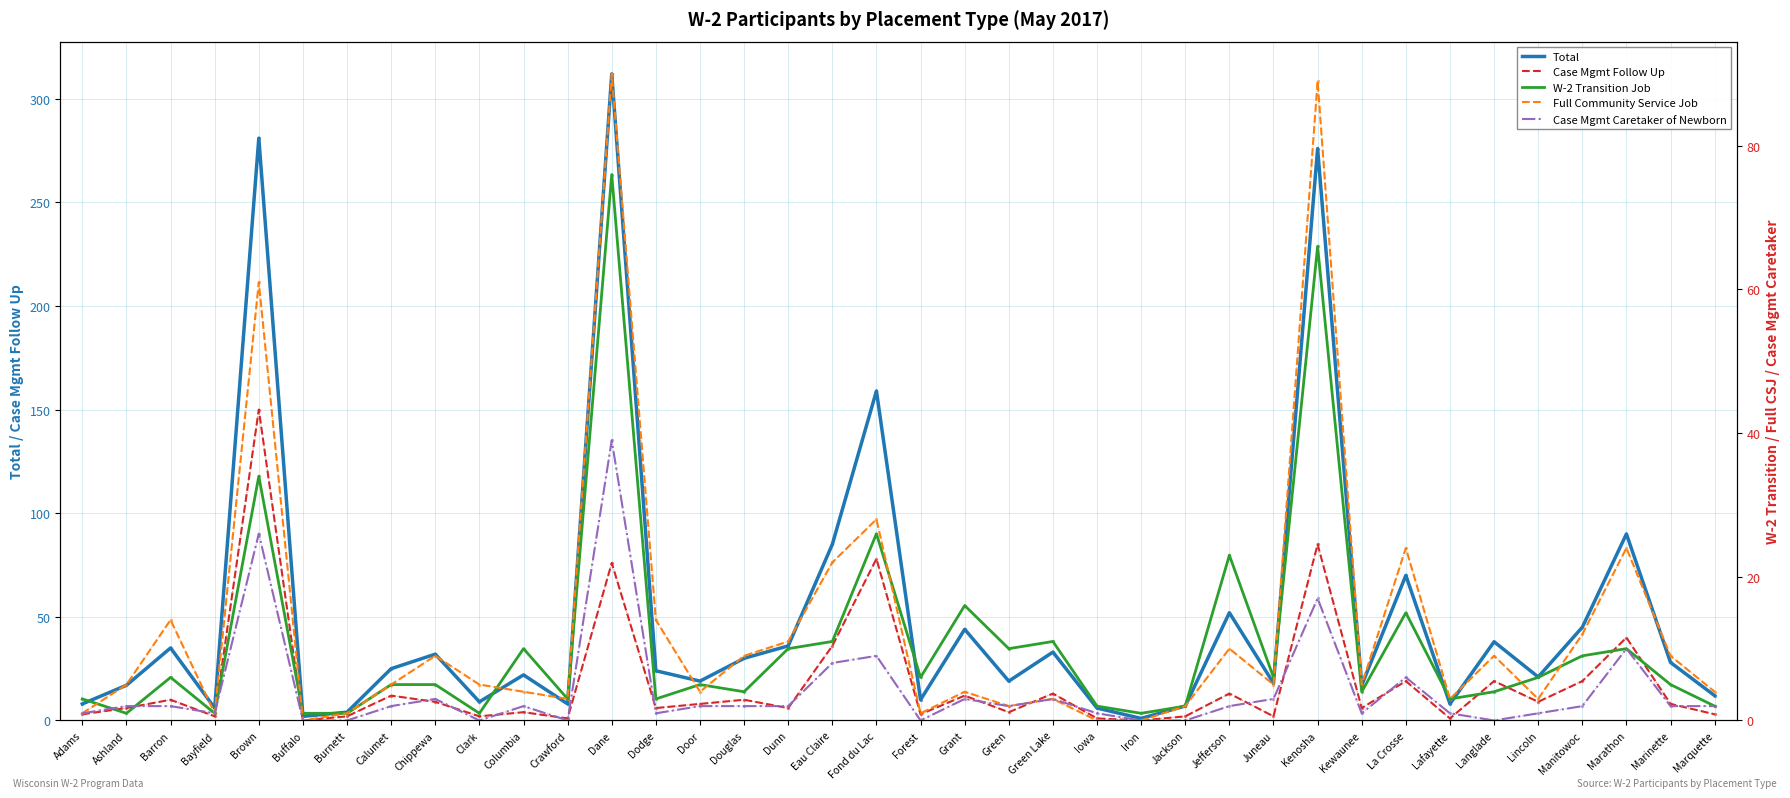

Rank the categories by Full Community Service Job value from lowest to highest.

Buffalo, Iowa, Iron, Adams, Bayfield, Burnett, Forest, Green, Jackson, Crawford, Green Lake, Lafayette, Lincoln, Columbia, Door, Grant, Marquette, Ashland, Calumet, Clark, Juneau, Kewaunee, Chippewa, Douglas, Langlade, Marinette, Jefferson, Dunn, Manitowoc, Barron, Dodge, Eau Claire, La Crosse, Marathon, Fond du Lac, Brown, Kenosha, Dane